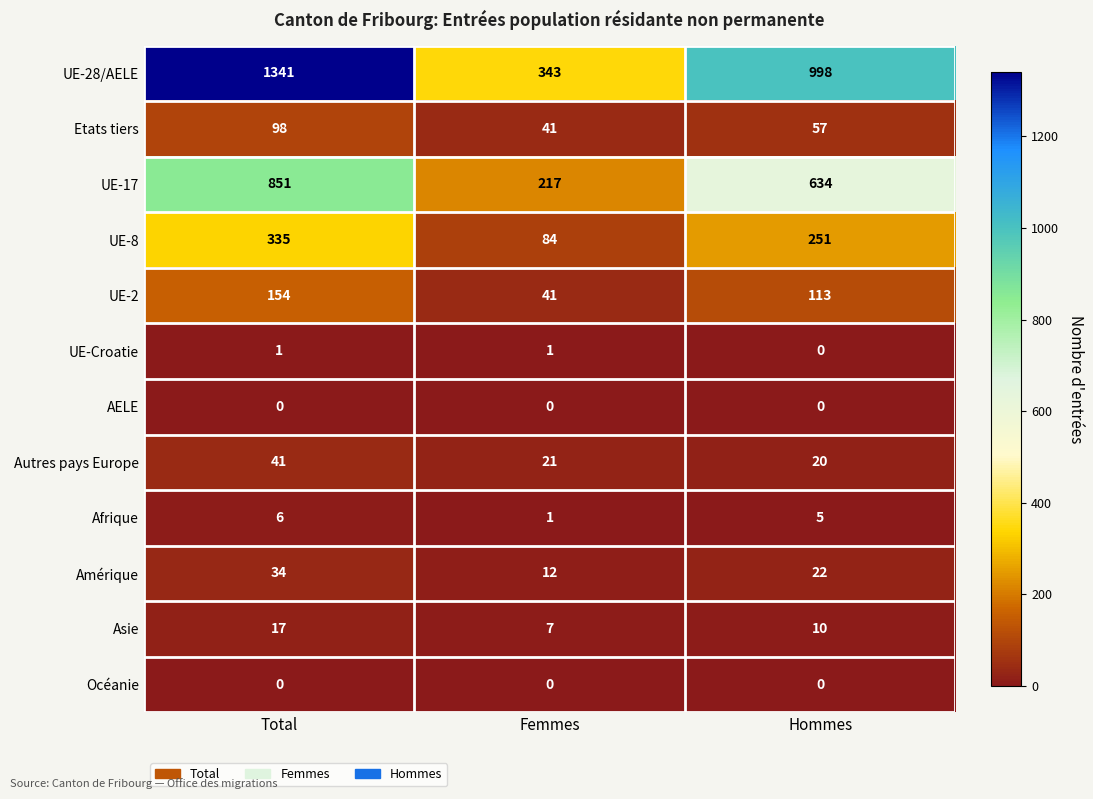

Which series has the largest range (max minus min)?

UE-28/AELE